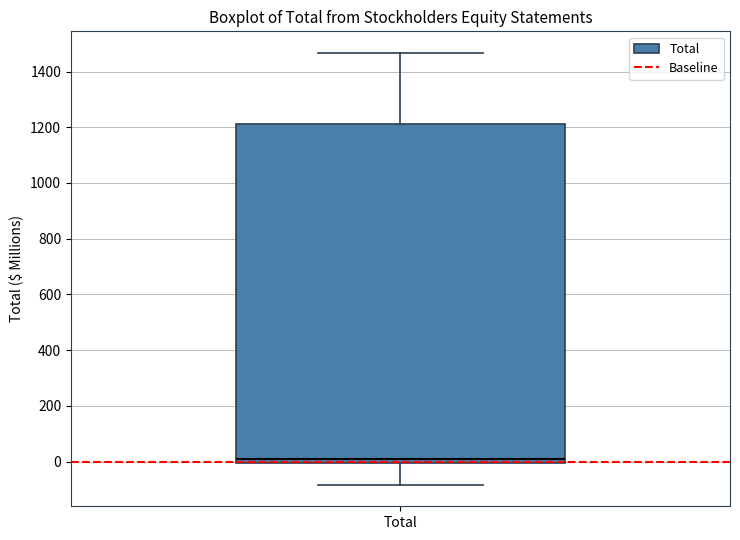

Where is the lower edge of the box for Total on the y-axis? The values are not printed on the chart, so give them approximately, as read against the axis.

0